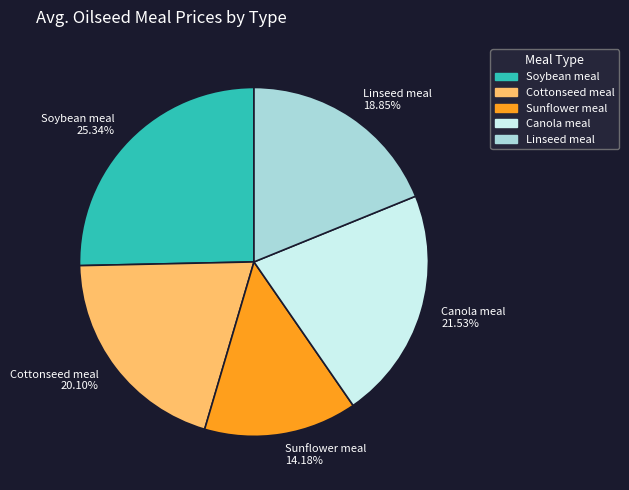

Is there a majority slice in this chart?

No